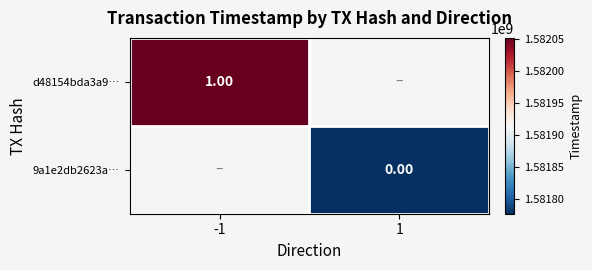

Is the value of 9a1e2db2623a… at 1 greater than the value of d48154bda3a9… at -1?

No